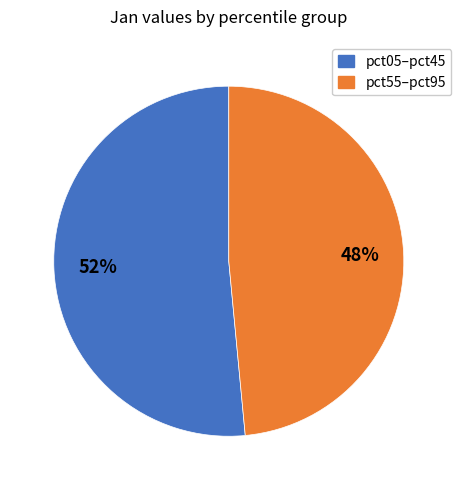

Is there a majority slice in this chart?

Yes